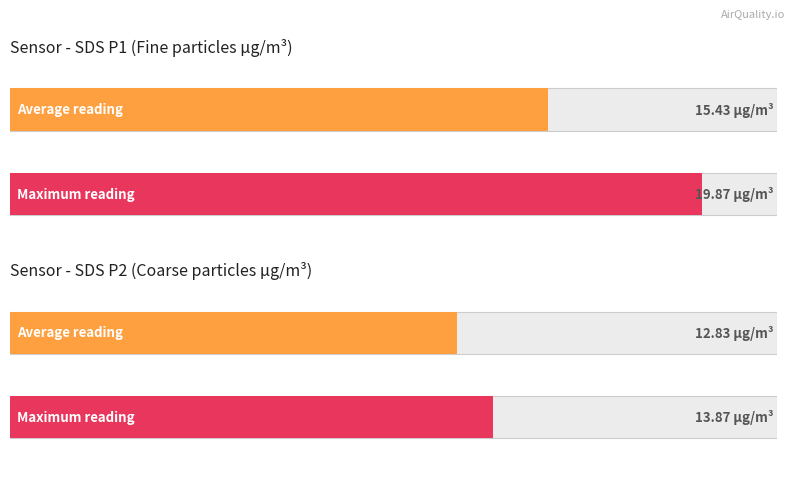

Rank the series at SDS_P1 from highest to lowest value.

Maximum utilization, Average utilization